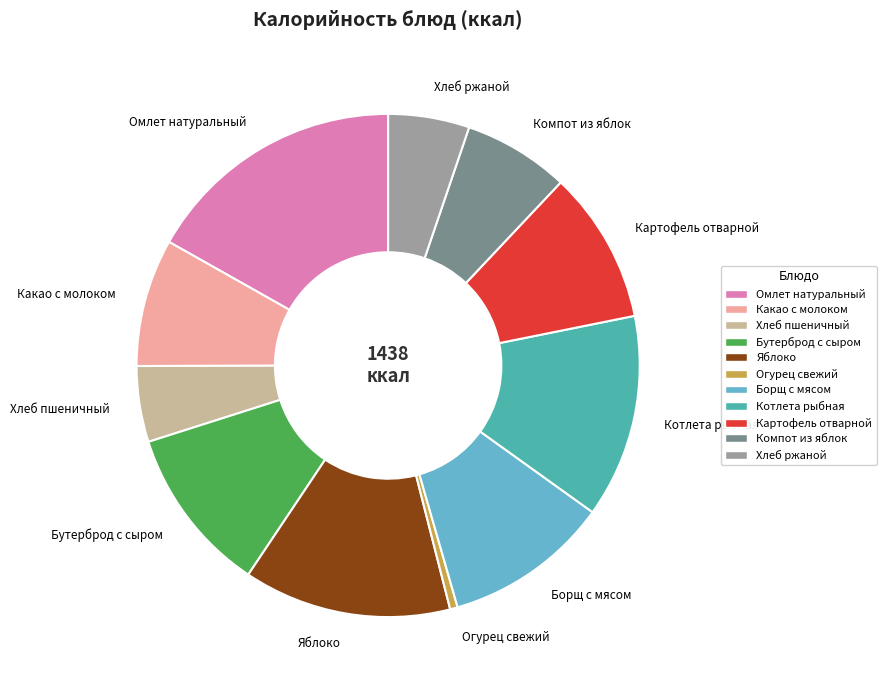

Is it true that Огурец свежий is 14% of the pie?

False